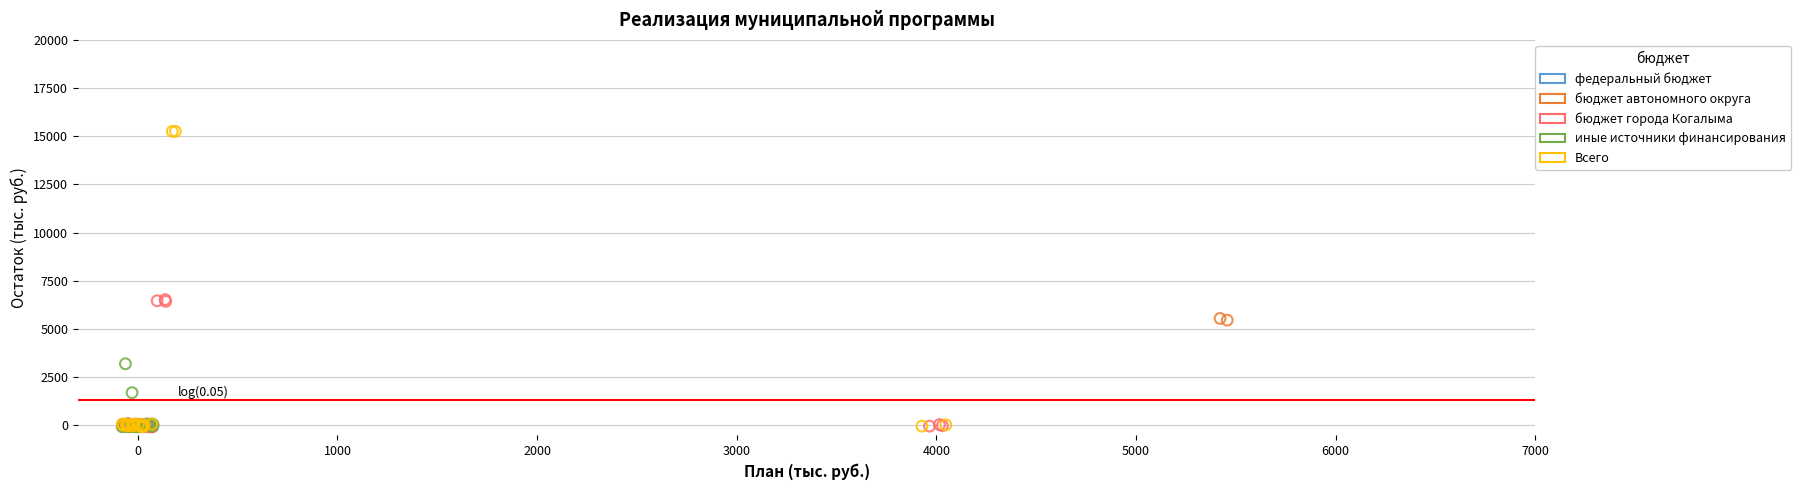

Which series has the largest Y range (max minus min)?

Всего